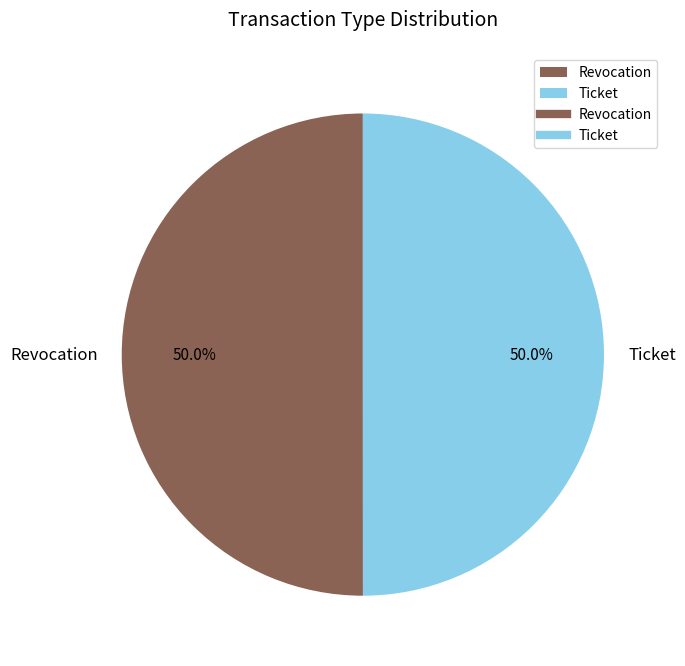

Count the number of slices in the pie.

2